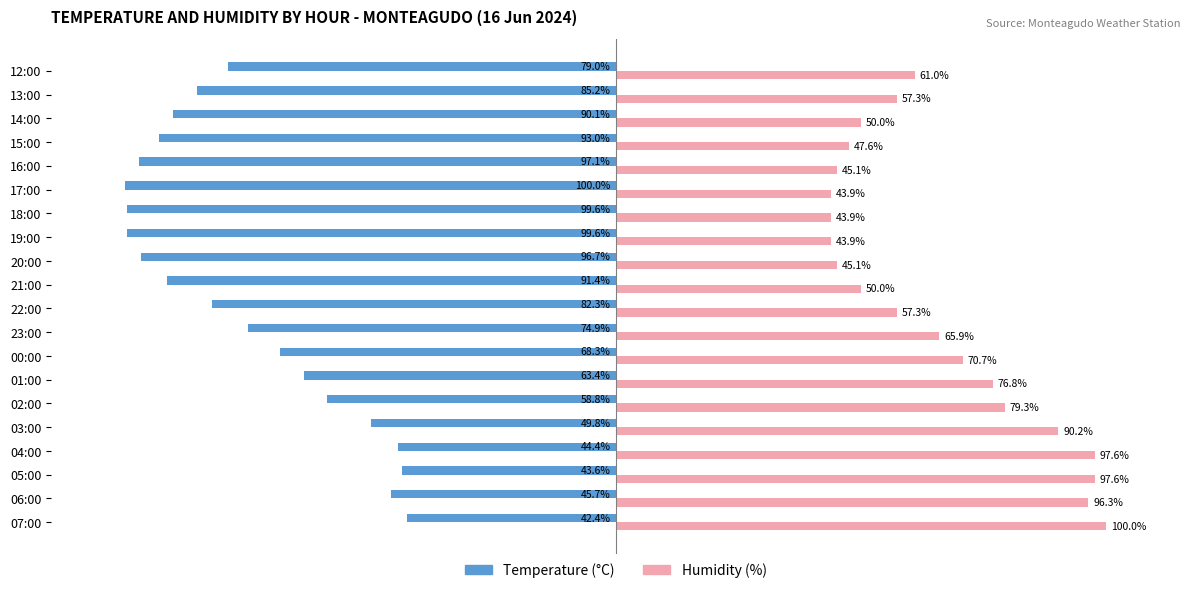

Which series has the widest spread of values?

Temperature (°C)